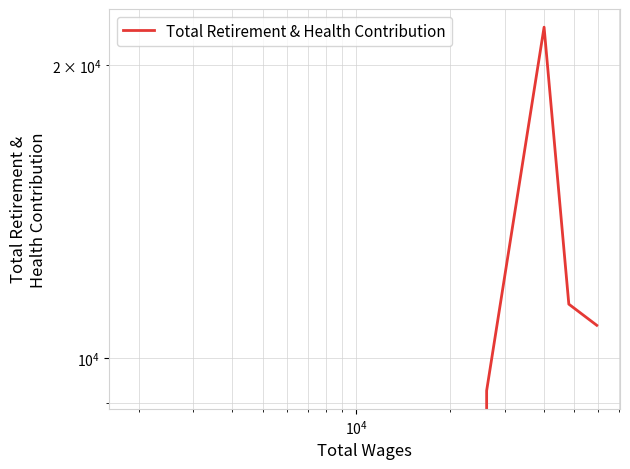

The chart shows a value of 5827 at 5. True or false?

False